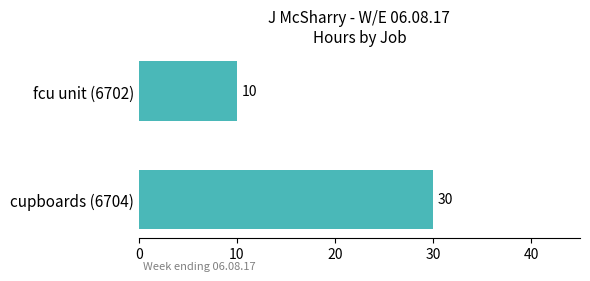

Rank the categories by value from lowest to highest.

fcu unit (6702), cupboards (6704)